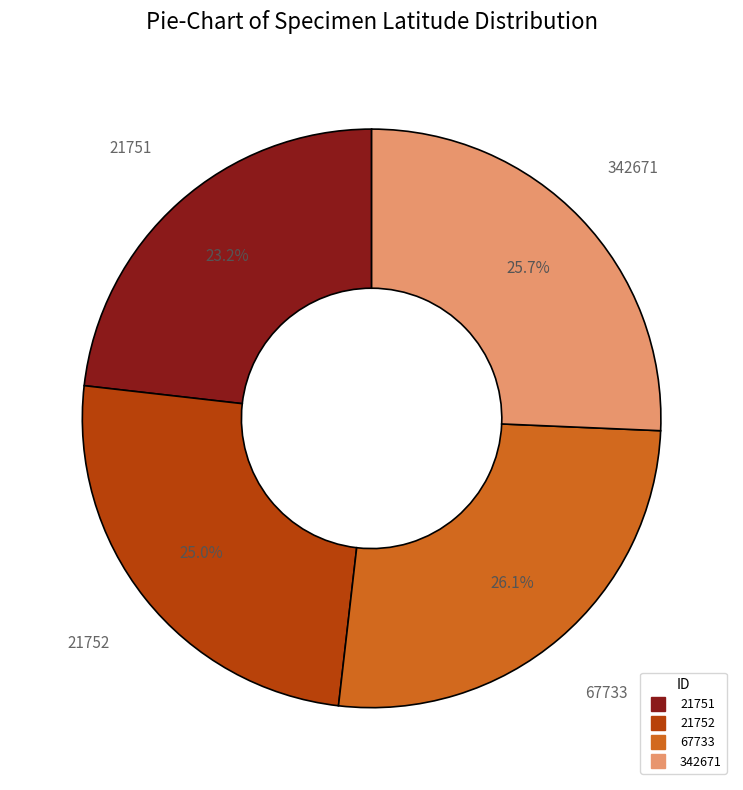

What is the smallest slice in the pie chart?

21751